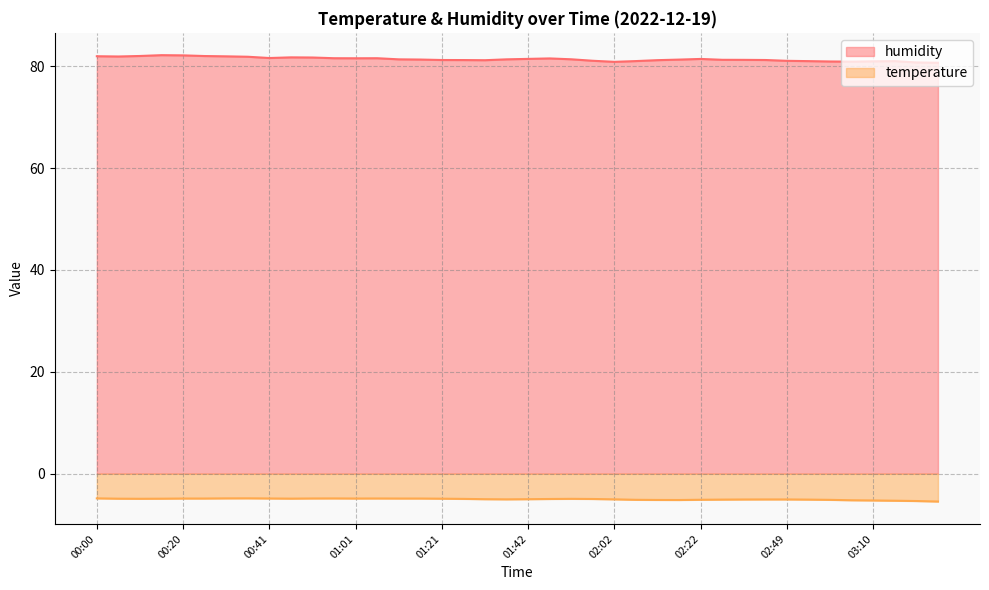

The value of humidity at 02:17 is 81.3. True or false?

True